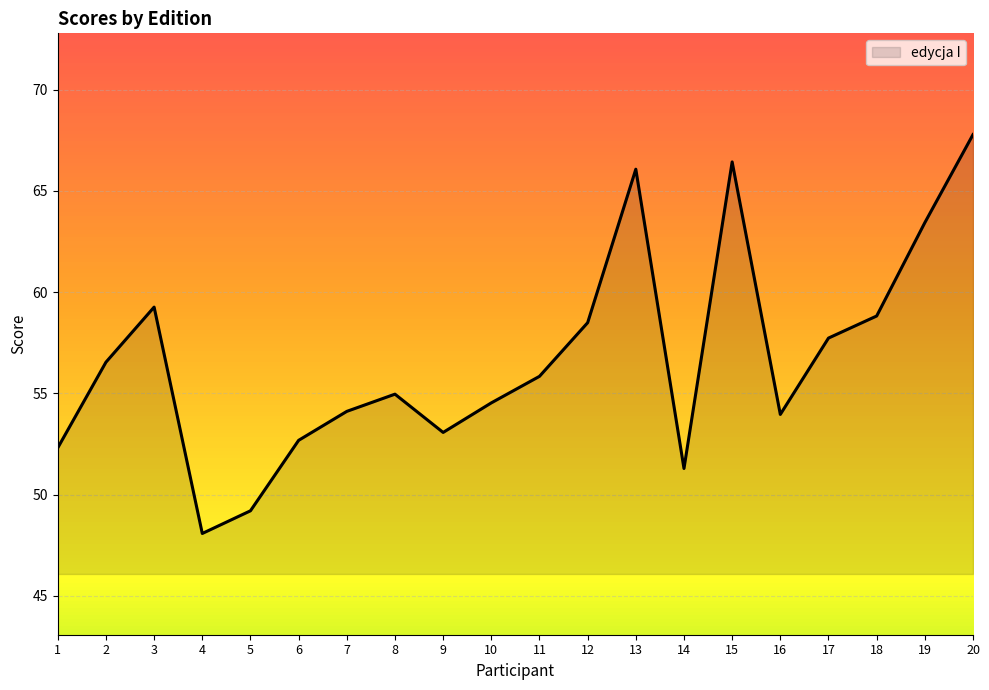

At which label is the value closest to 57?

2